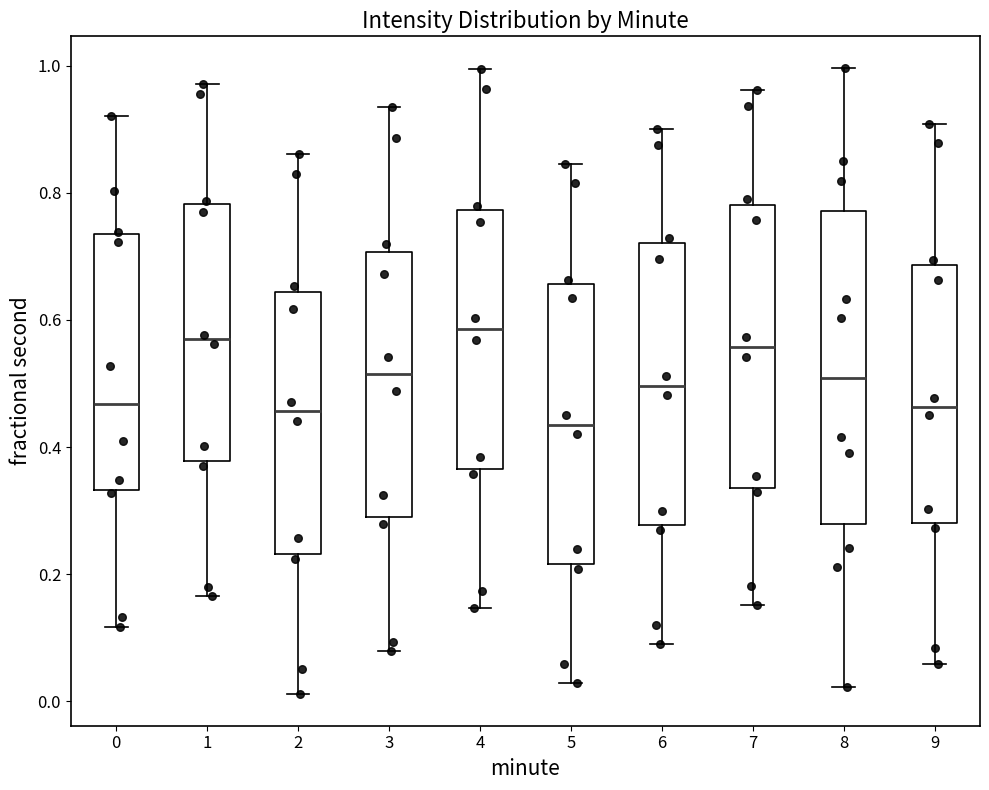

Reading left to right, read every box against the y-axis: the position of its median line, the range the box covers, and the ends of its whiskers. The values are not printed on the chart, so give them approximately, as read against the axis.

0: median 0.46, box 0.34 to 0.74, whiskers 0.12 to 0.92
1: median 0.56, box 0.38 to 0.78, whiskers 0.16 to 0.98
2: median 0.46, box 0.24 to 0.64, whiskers 0.02 to 0.86
3: median 0.52, box 0.28 to 0.70, whiskers 0.08 to 0.94
4: median 0.58, box 0.36 to 0.78, whiskers 0.14 to 1.00
5: median 0.44, box 0.22 to 0.66, whiskers 0.02 to 0.84
6: median 0.50, box 0.28 to 0.72, whiskers 0.10 to 0.90
7: median 0.56, box 0.34 to 0.78, whiskers 0.16 to 0.96
8: median 0.50, box 0.28 to 0.78, whiskers 0.02 to 1.00
9: median 0.46, box 0.28 to 0.68, whiskers 0.06 to 0.90